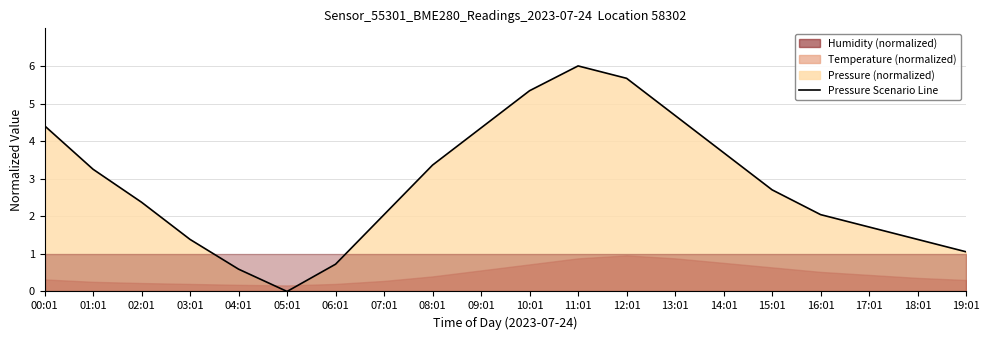

Read the value at 12:01.

5.7